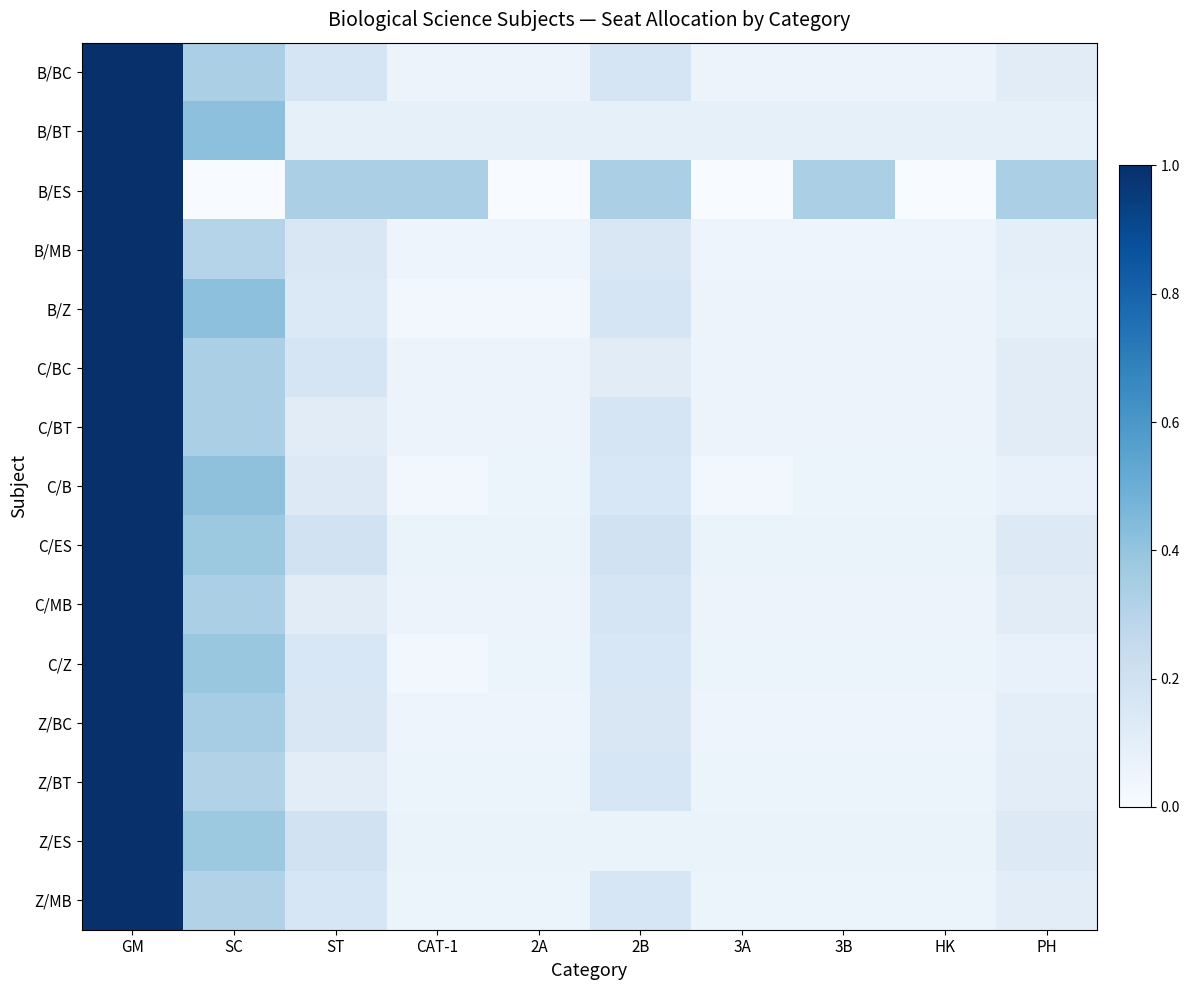

Which series changed the most between 2B and 3A?

B/ES